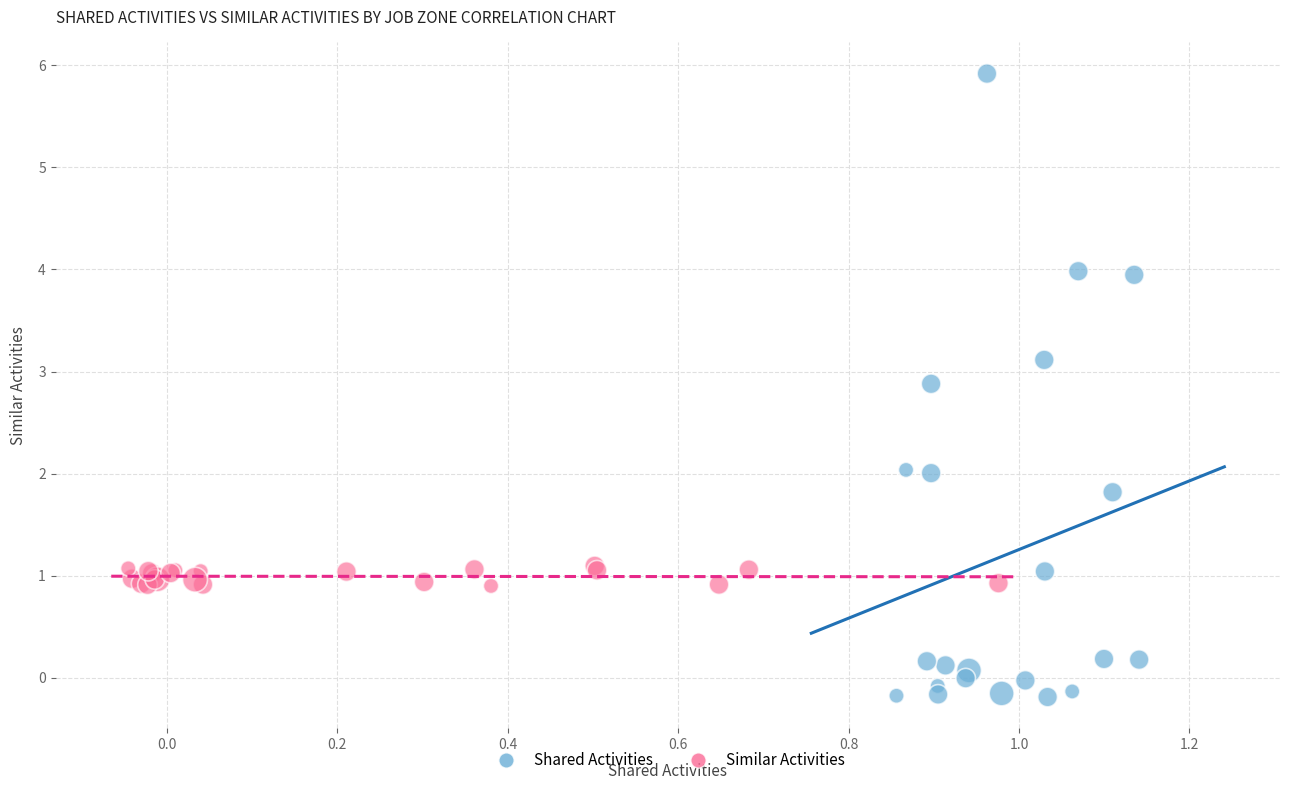

Which series reaches the maximum Y coordinate?

Shared Activities